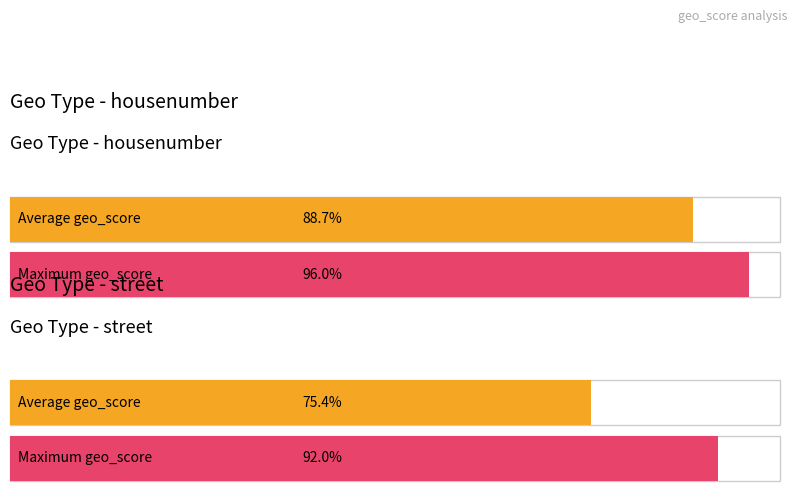

Does the chart contain stacked bars?

No